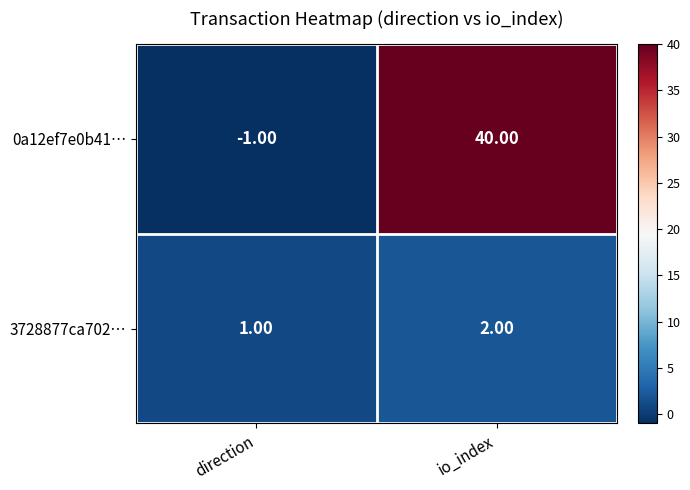

List the series in order of their peak value, lowest first.

3728877ca702…, 0a12ef7e0b41…